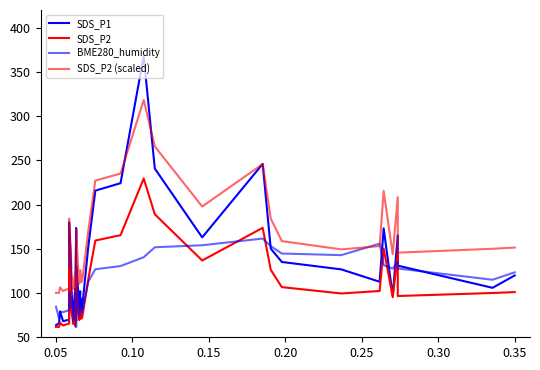

Is the value of SDS_P2 at 10 greater than the value of BME280_humidity at 20?

No